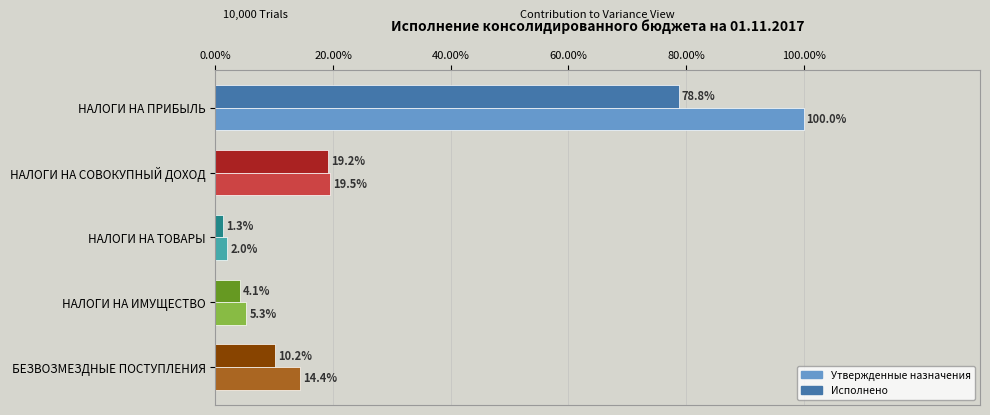

What is the difference between the maximum and minimum values in the Утвержденные назначения series?

98.0